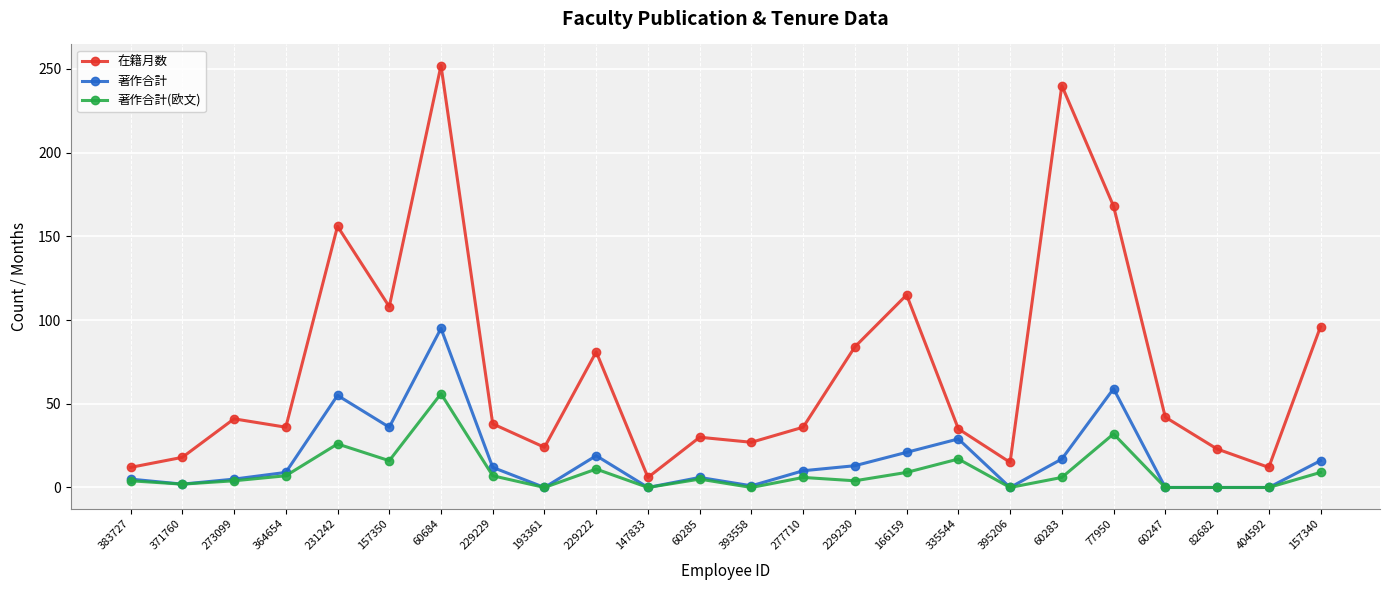

What is the highest value of the 著作合計(欧文) series?

56